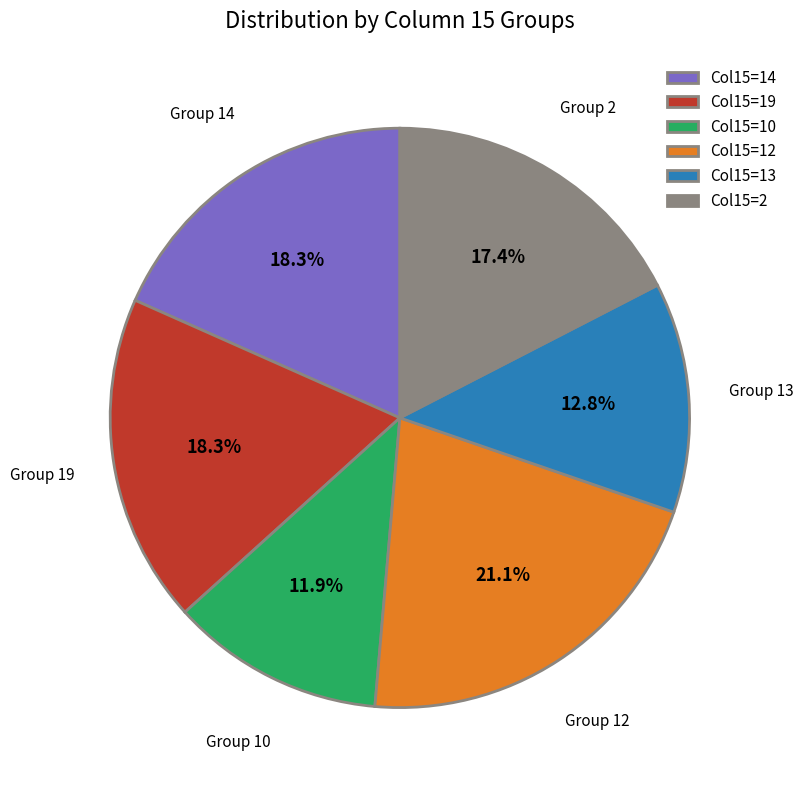

Between Col15=12 and Col15=10, which is larger?

Col15=12